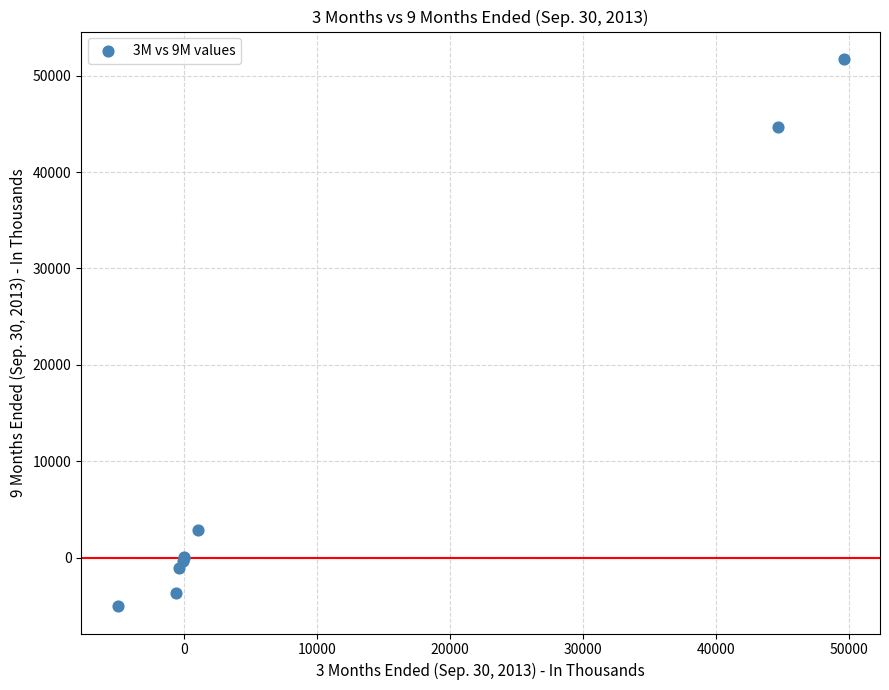

What Y value in the scatter plot is closest to 23362?

2879